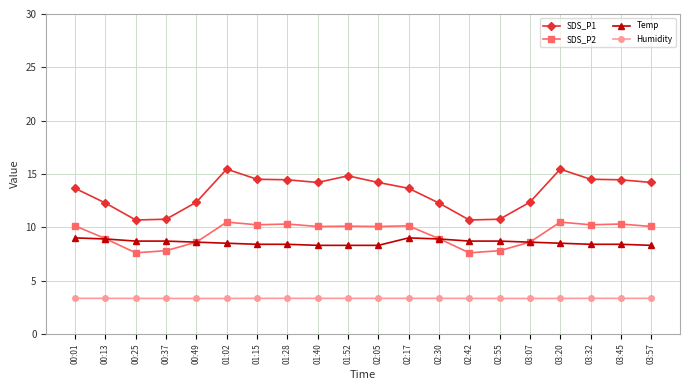

What position from the right is 01:28?

13